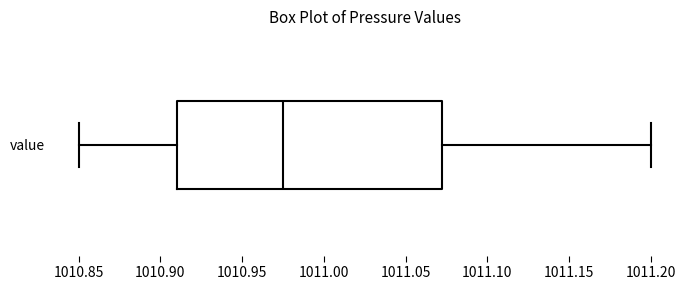

Transcribe this box plot: give where the median line is, the range the box spans, and where the two whiskers end, as read against the x-axis. The values are not printed on the chart, so give them approximately, as read against the axis.

median 1010.975, box 1010.910 to 1011.075, whiskers 1010.850 to 1011.200